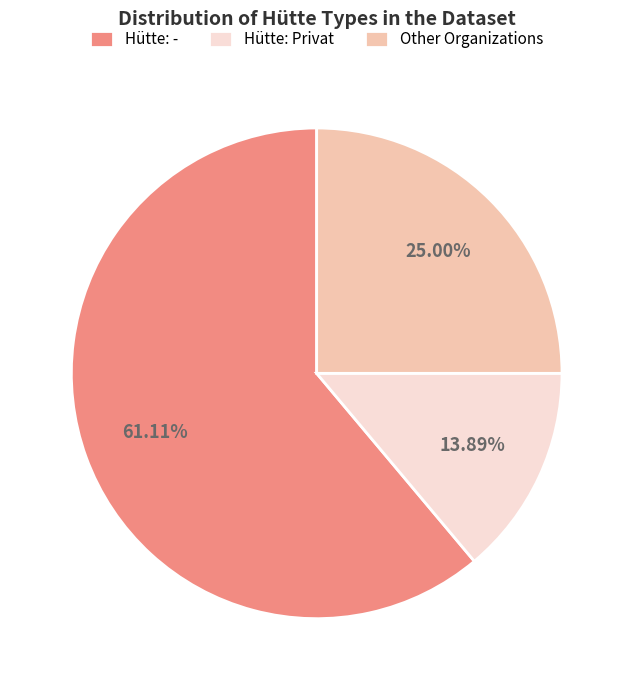

How many segments does this pie chart have?

3